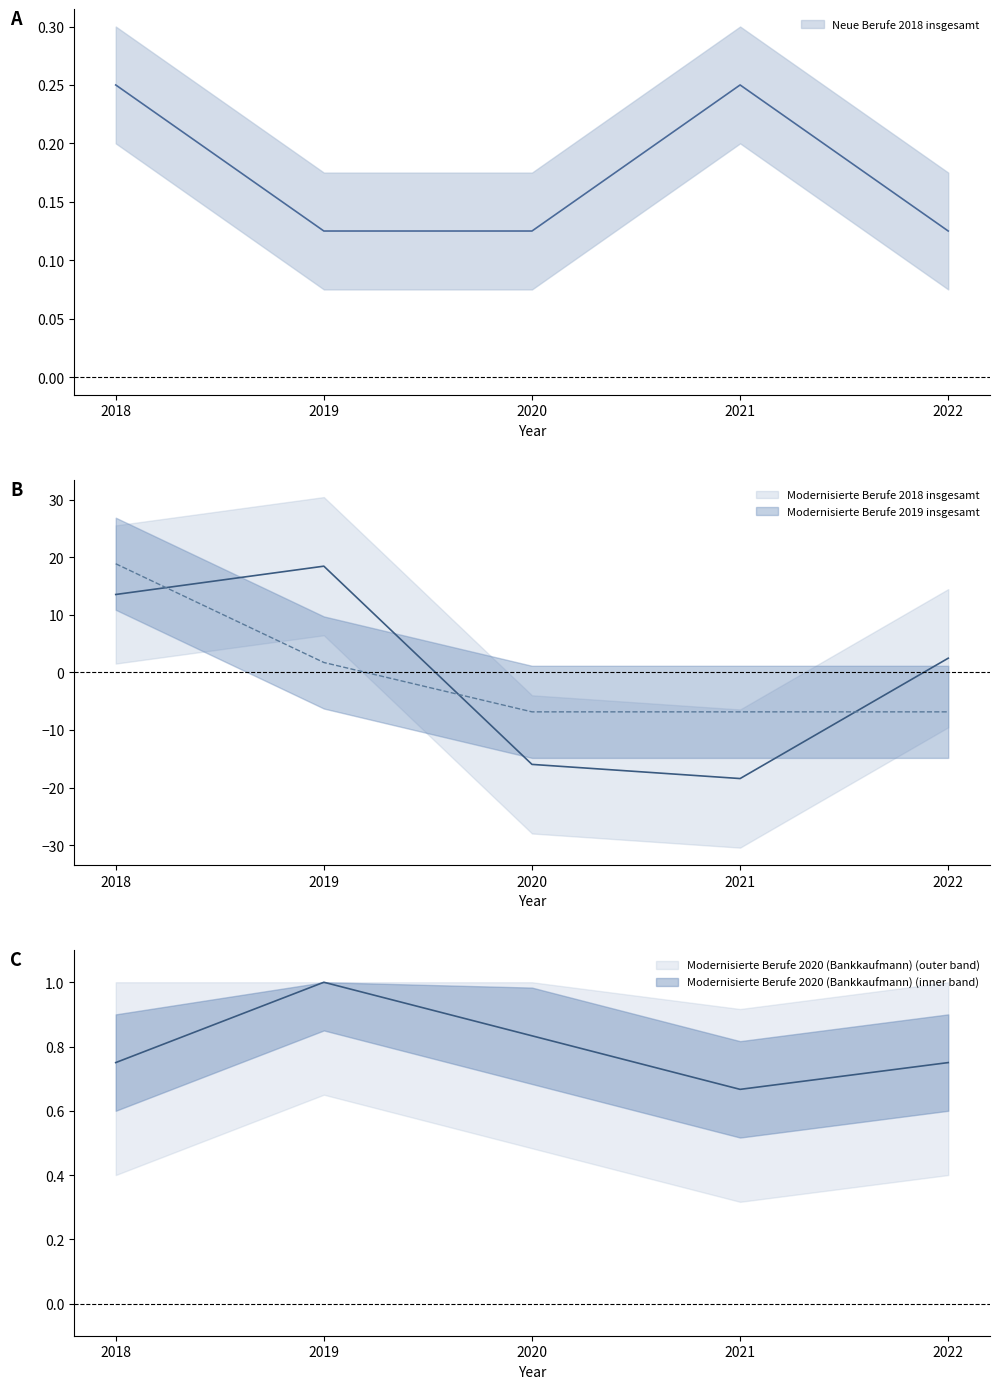

Reading left to right, list all the values displayed in this chart.

Neue Berufe 2018 insgesamt: 0.2	0.1	0.1	0.2	0.1
Modernisierte Berufe 2018 insgesamt: 13.5	18.4	-16.0	-18.4	2.5
Modernisierte Berufe 2019 insgesamt: 18.9	1.7	-6.9	-6.9	-6.9
Modernisierte Berufe 2020 (Bankkaufmann): 0.8	1.0	0.8	0.7	0.8